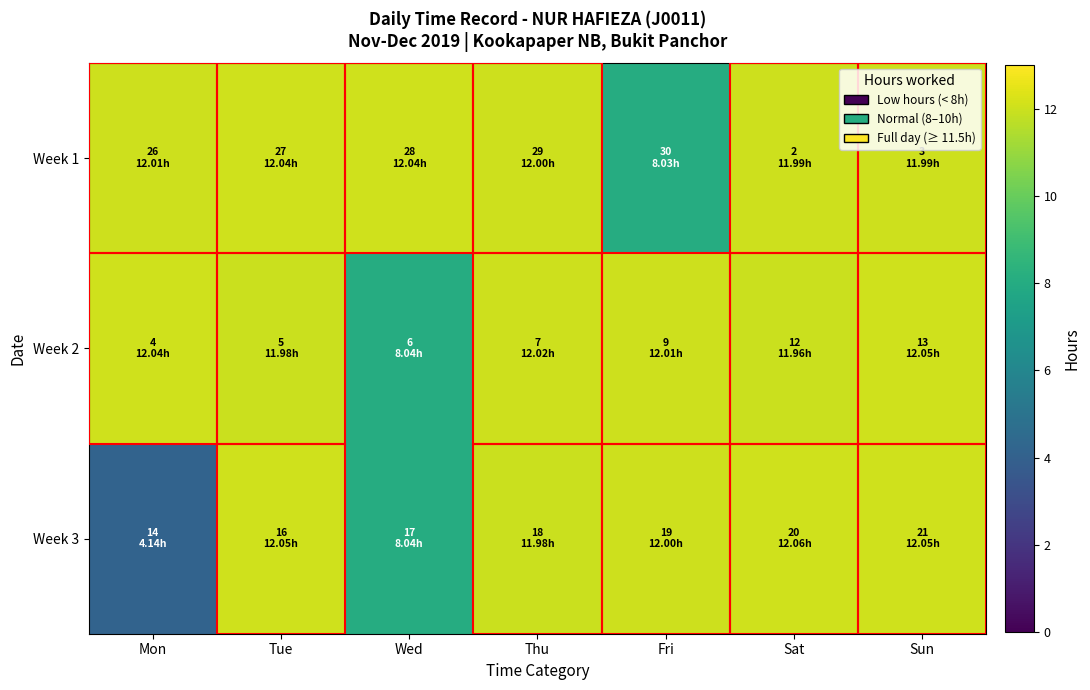

What is the difference between the highest and lowest values at Fri?

4.0